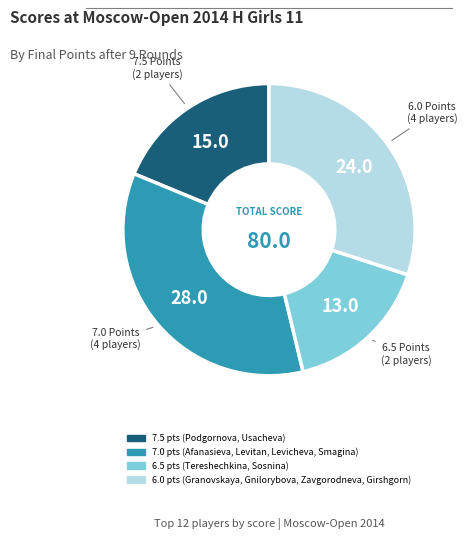

Is there any slice that represents more than half of the pie?

No